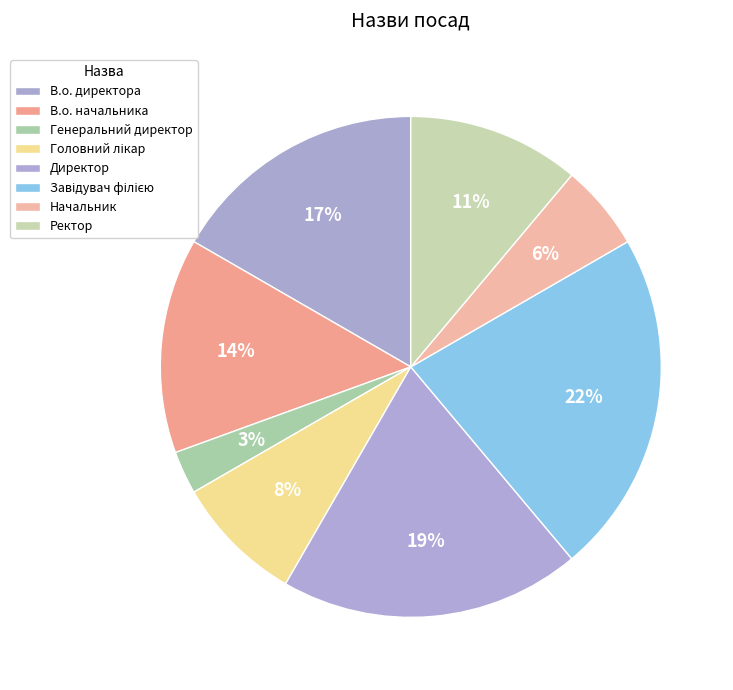

What is the ratio of the value at Ректор to the value at Начальник?

2.0